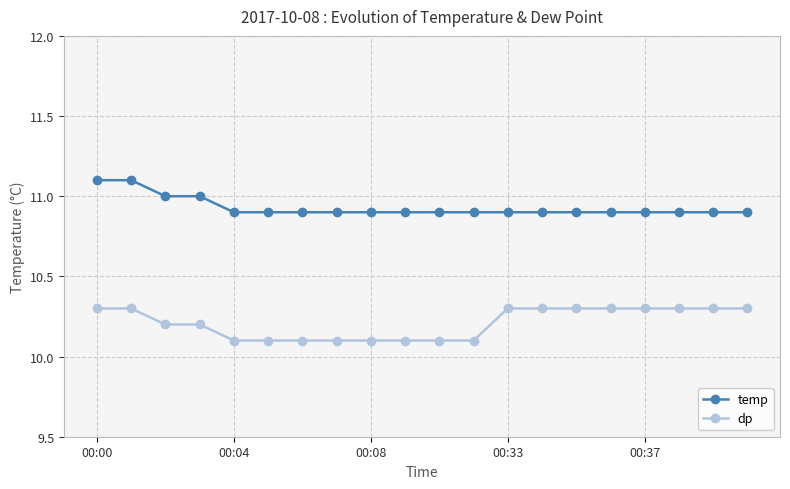

What is the smallest value displayed?

10.1